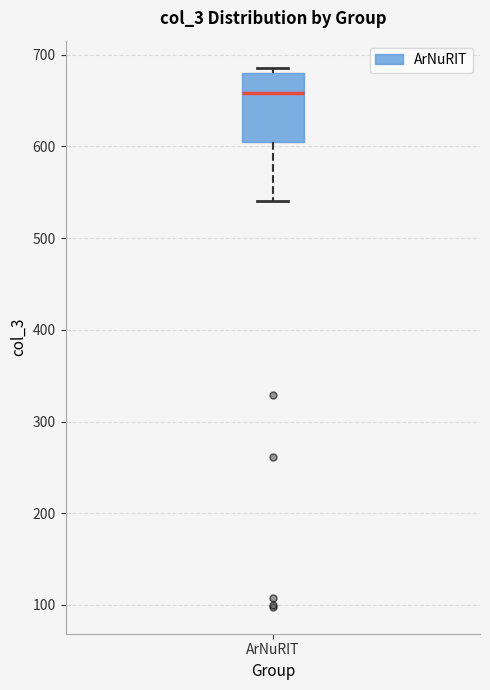

Where is the lower edge of the box for ArNuRIT on the y-axis? The values are not printed on the chart, so give them approximately, as read against the axis.

600